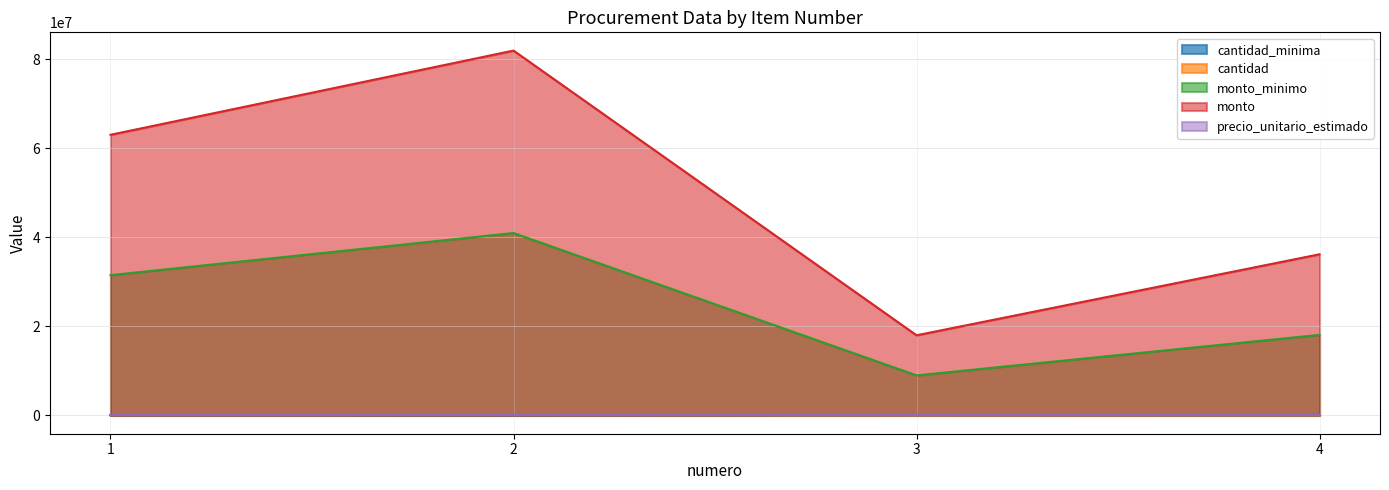

Where does the cantidad series first go above 70000?

2